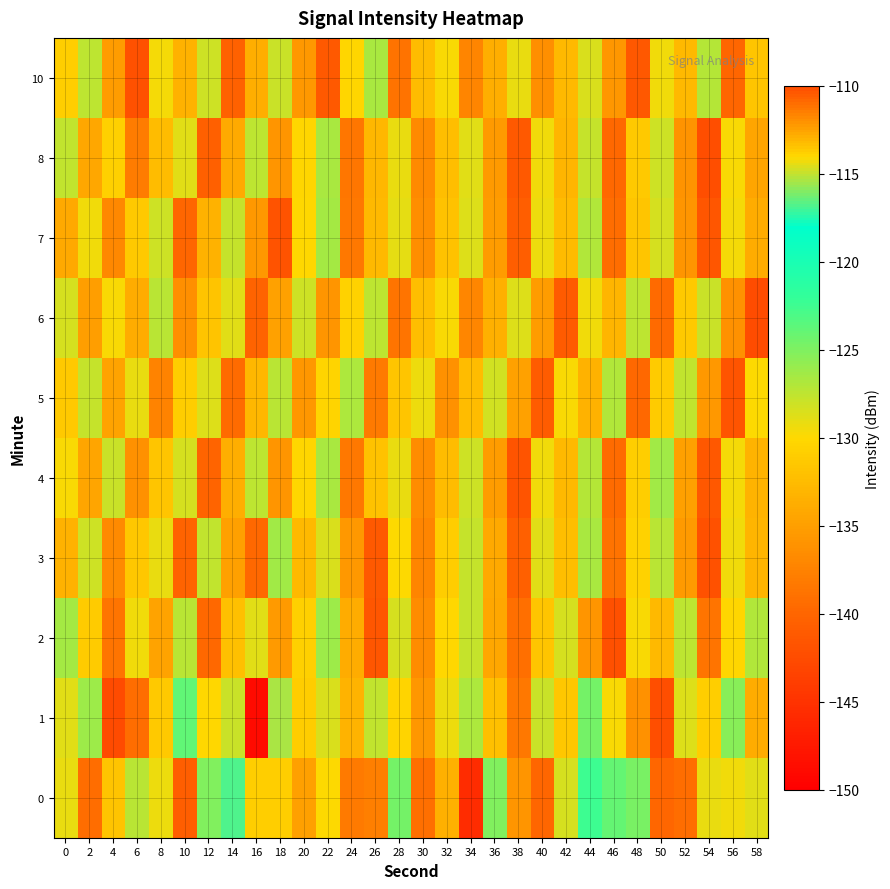

Which has a higher value, 26 or 16?

16